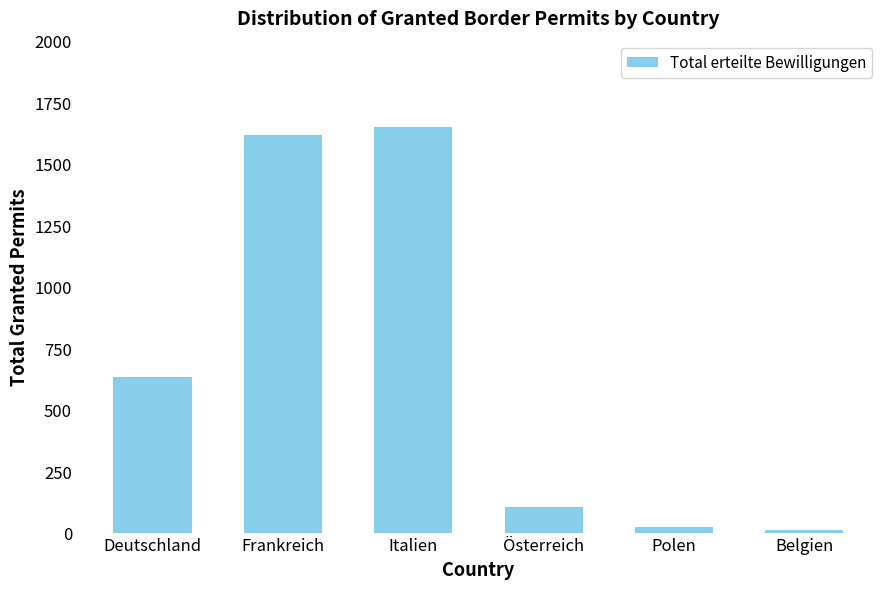

What is the label of the 4th bar from the right?

Italien